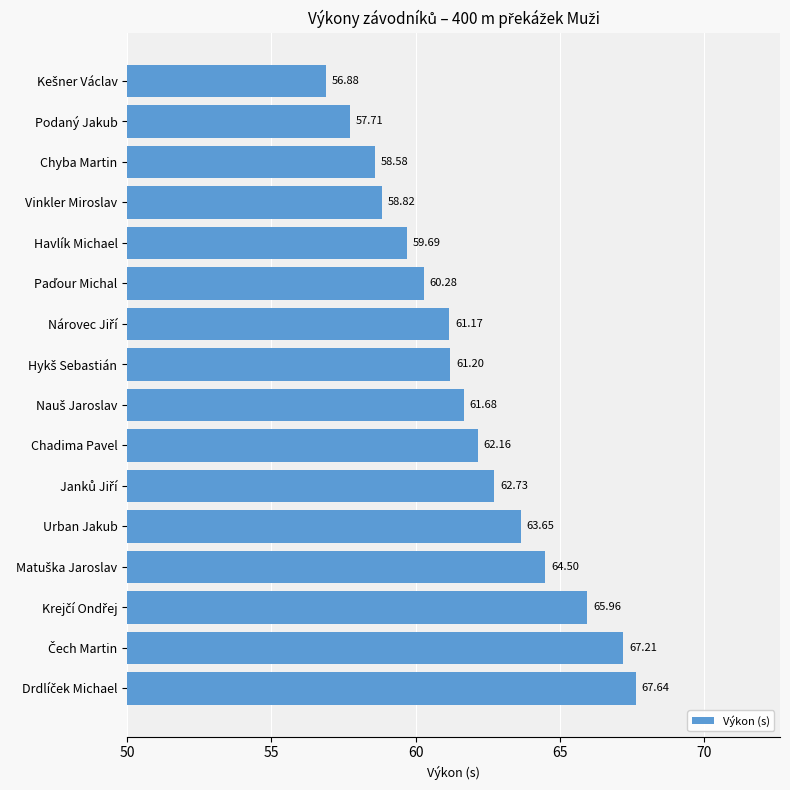

What is the difference between the maximum and minimum values?

10.8